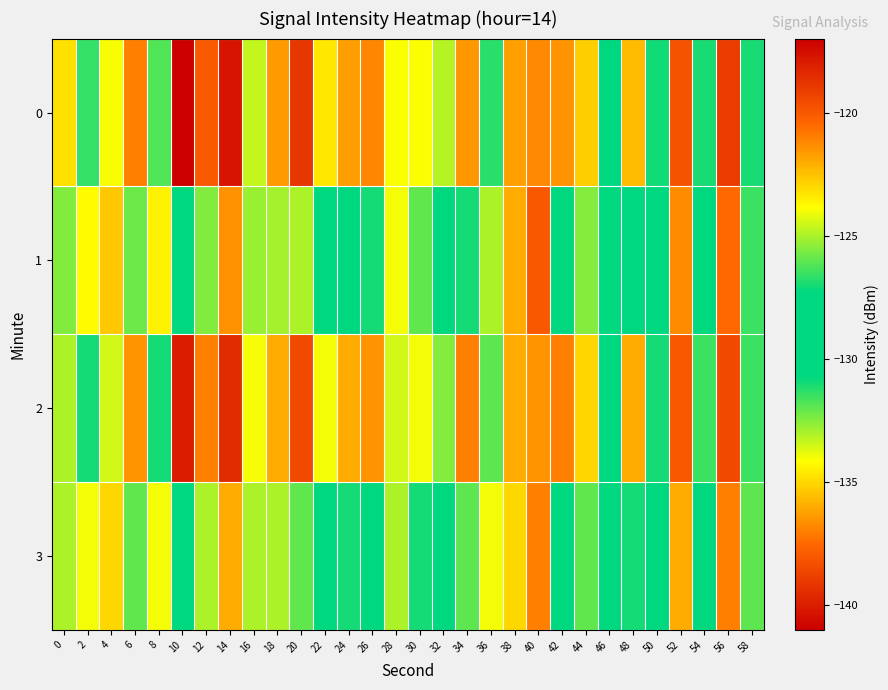

Reading left to right, list all the values displayed in this chart.

0: 0=-123.2	2=-126.6	4=-124.0	6=-121.0	8=-126.2	10=-141.0	12=-120.1	14=-117.7	16=-133.4	18=-121.6	20=-118.9	22=-123.4	24=-121.7	26=-121.2	28=-123.9	30=-123.9	32=-124.9	34=-136.5	36=-131.3	38=-121.8	40=-121.3	42=-136.5	44=-122.8	46=-127.8	48=-135.6	50=-130.9	52=-119.8	54=-131.0	56=-119.0	58=-131.0
1: 0=-132.4	2=-123.8	4=-122.6	6=-125.9	8=-123.6	10=-129.7	12=-132.5	14=-121.4	16=-132.8	18=-132.9	20=-125.0	22=-128.0	24=-130.0	26=-127.0	28=-124.0	30=-126.0	32=-129.0	34=-131.0	36=-133.0	38=-122.0	40=-120.0	42=-128.5	44=-125.5	46=-127.5	48=-130.5	50=-128.8	52=-121.3	54=-130.1	56=-120.5	58=-131.5
2: 0=-125.0	2=-127.0	4=-124.5	6=-121.5	8=-127.0	10=-140.0	12=-121.0	14=-118.5	16=-134.0	18=-122.0	20=-119.5	22=-124.0	24=-122.0	26=-121.5	28=-124.5	30=-124.0	32=-125.5	34=-137.0	36=-132.0	38=-122.0	40=-121.5	42=-137.0	44=-123.0	46=-128.0	48=-136.0	50=-131.0	52=-120.0	54=-131.5	56=-119.5	58=-131.5
3: 0=-133.0	2=-124.0	4=-123.0	6=-126.0	8=-124.0	10=-130.0	12=-133.0	14=-122.0	16=-133.0	18=-133.0	20=-126.0	22=-129.0	24=-131.0	26=-128.0	28=-125.0	30=-127.0	32=-130.0	34=-132.0	36=-134.0	38=-123.0	40=-121.0	42=-129.0	44=-126.0	46=-128.0	48=-131.0	50=-129.0	52=-122.0	54=-130.5	56=-121.0	58=-132.0